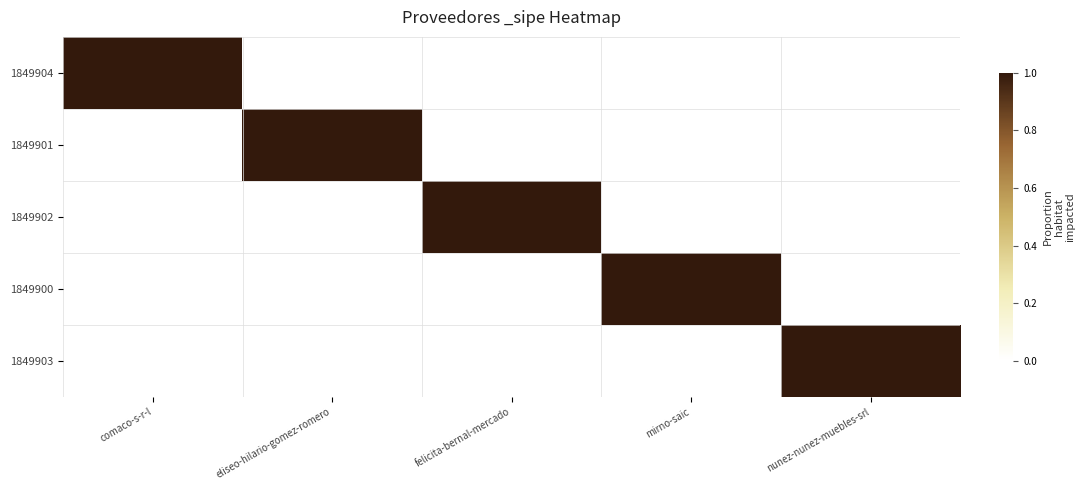

What is the total value across all series at felicita-bernal-mercado?

1